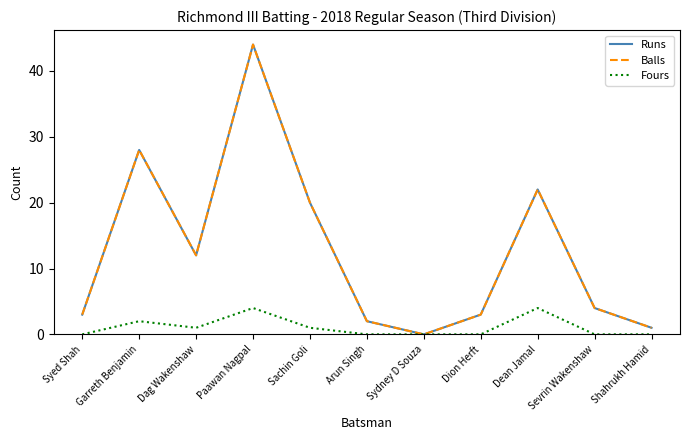

At which label does Fours reach its peak?

Paawan Nagpal